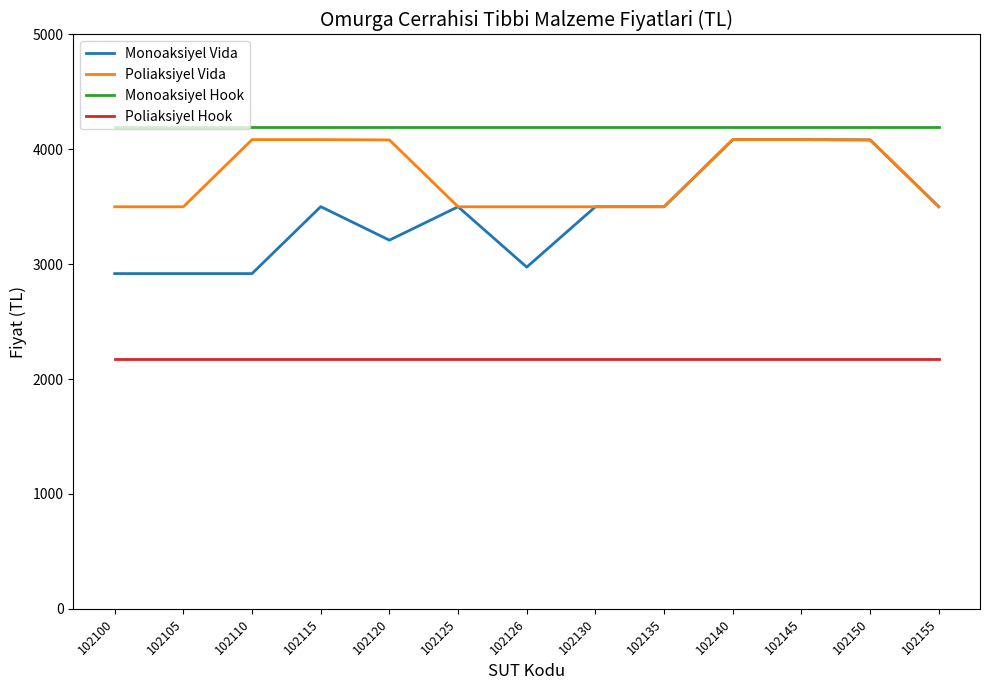

What is the minimum value for Monoaksiyel Vida?

2918.5